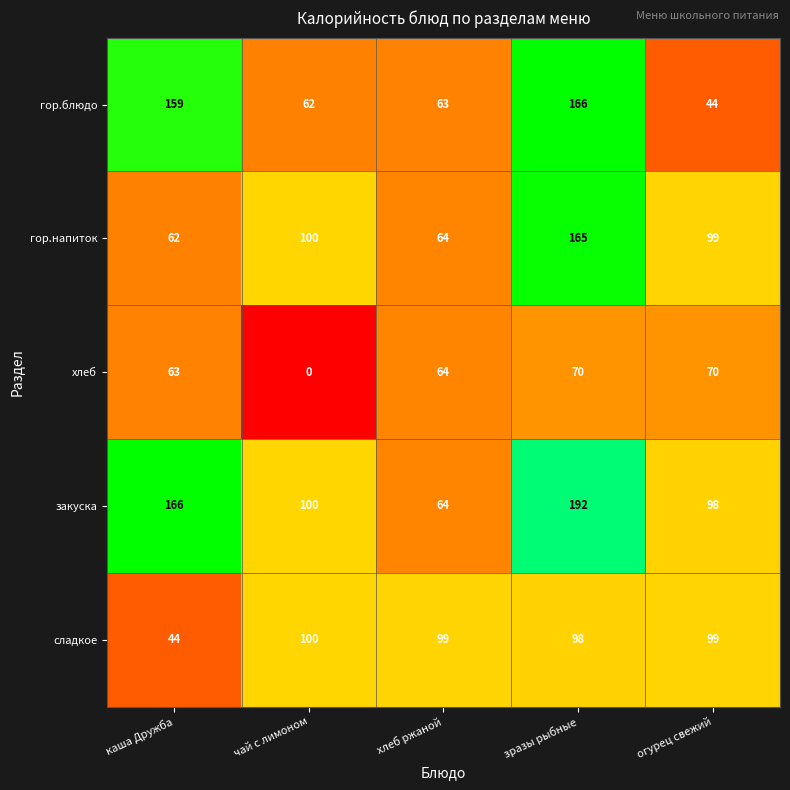

What is the sum of all гор.напиток values?

490